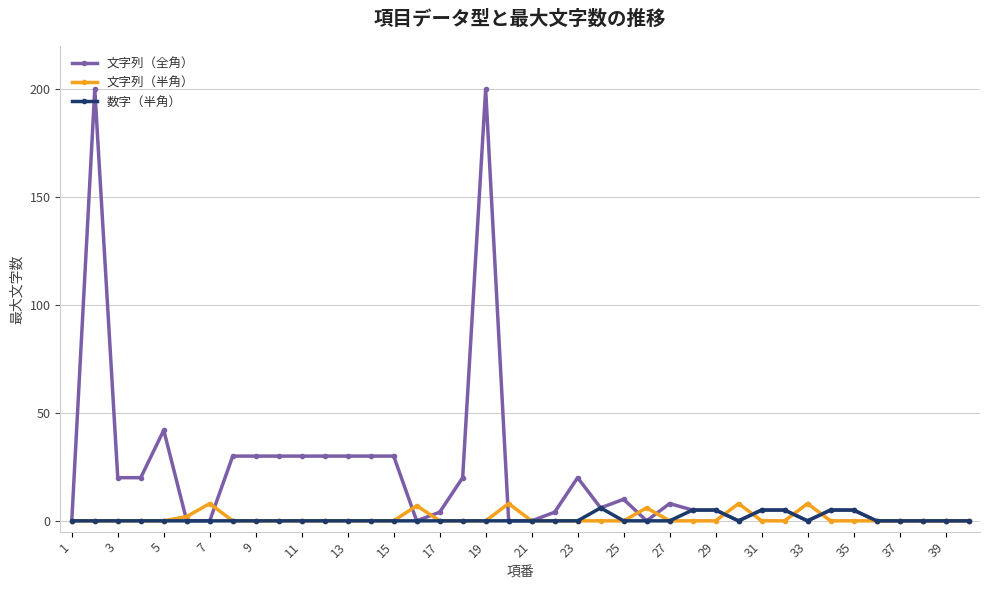

Which series has the widest spread of values?

文字列（全角）